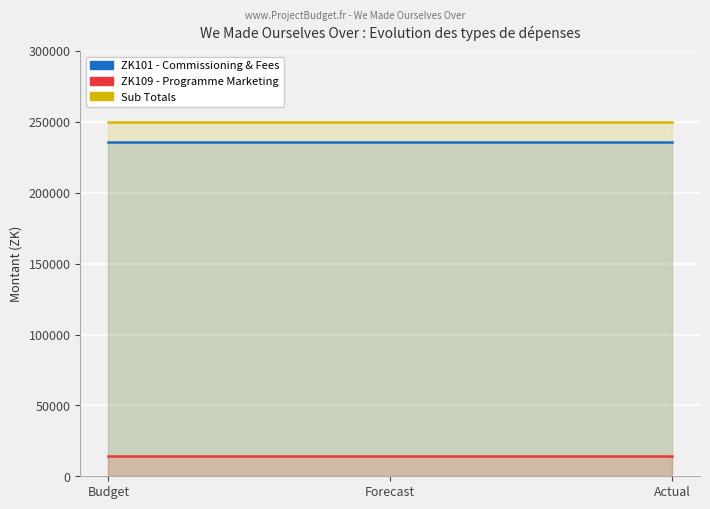

Which series has the largest total across all categories?

Sub Totals